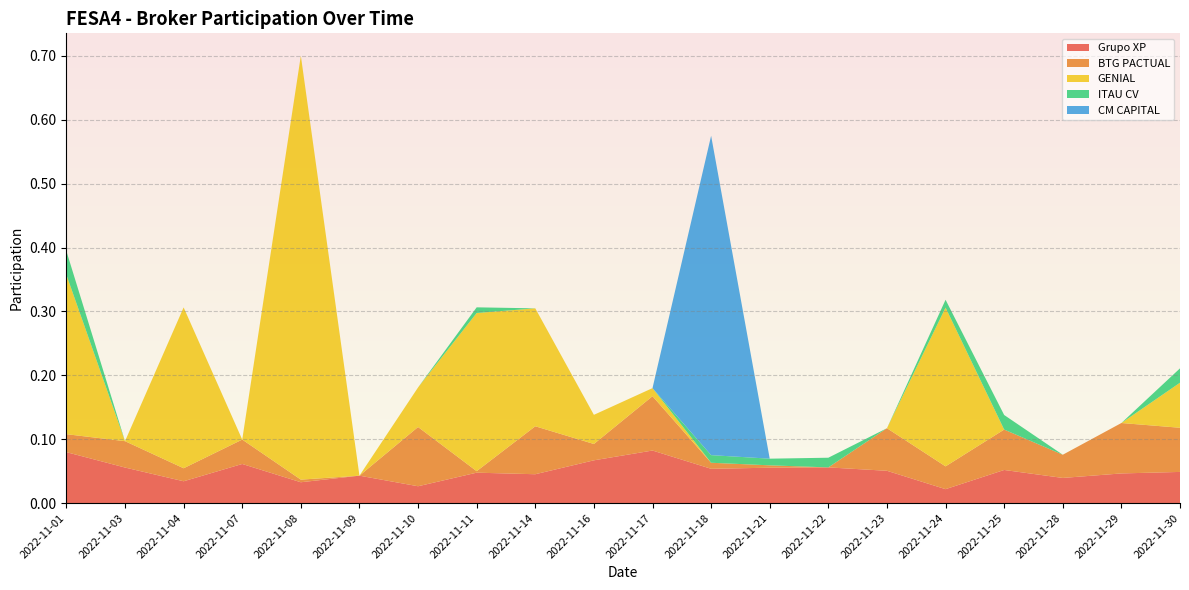

Reading left to right, what are all the values shown in this chart?

Grupo XP: 0.1	0.1	0.0	0.1	0.0	0.0	0.0	0.0	0.0	0.1	0.1	0.1	0.1	0.1	0.1	0.0	0.1	0.0	0.0	0.0
BTG PACTUAL: 0.0	0.0	0.0	0.0	0.0	0.0	0.1	0.0	0.1	0.0	0.1	0.0	0.0	0.0	0.1	0.0	0.1	0.0	0.1	0.1
GENIAL: 0.2	0.0	0.3	0.0	0.7	0.0	0.1	0.2	0.2	0.0	0.0	0.0	0.0	0.0	0.0	0.2	0.0	0.0	0.0	0.1
ITAU CV: 0.0	0.0	0.0	0.0	0.0	0.0	0.0	0.0	0.0	0.0	0.0	0.0	0.0	0.0	0.0	0.0	0.0	0.0	0.0	0.0
CM CAPITAL: 0.0	0.0	0.0	0.0	0.0	0.0	0.0	0.0	0.0	0.0	0.0	0.5	0.0	0.0	0.0	0.0	0.0	0.0	0.0	0.0